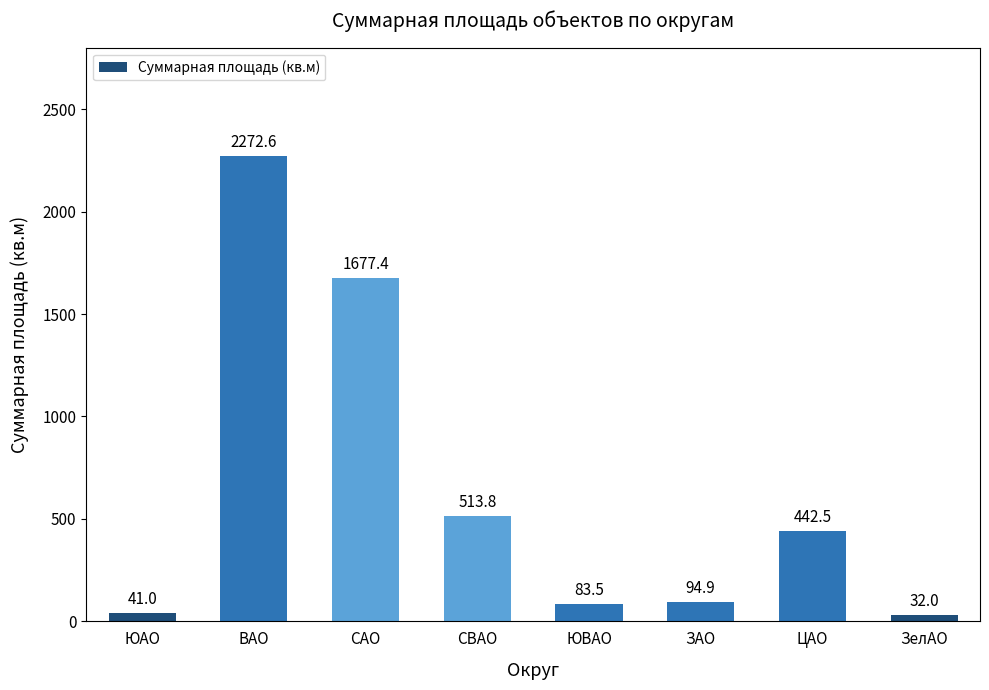

What is the label of the 7th bar from the left?

ЦАО